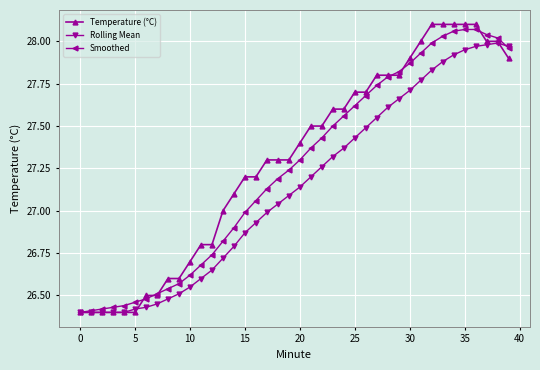

Which series has the largest range (max minus min)?

Temperature (°C)